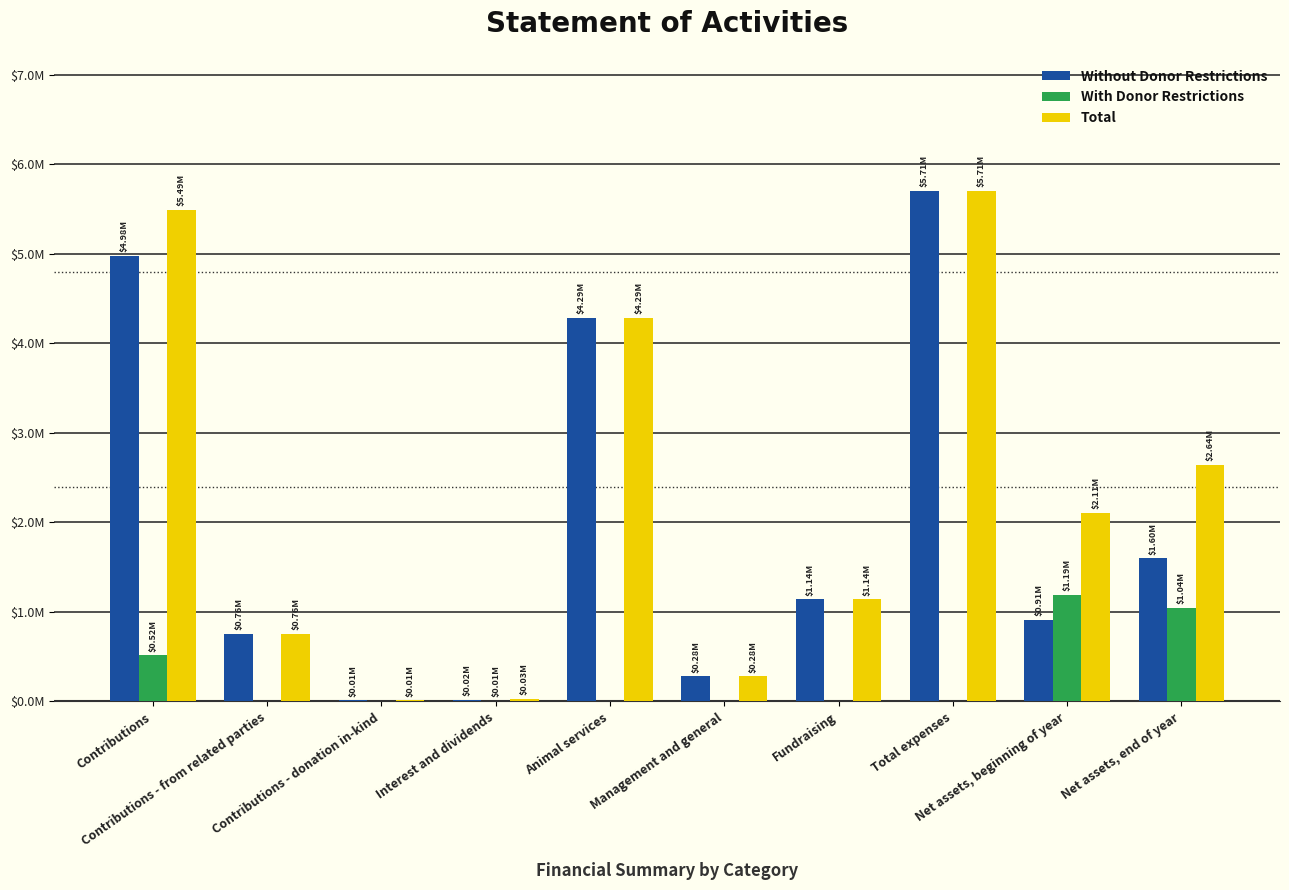

Are the bars horizontal?

No